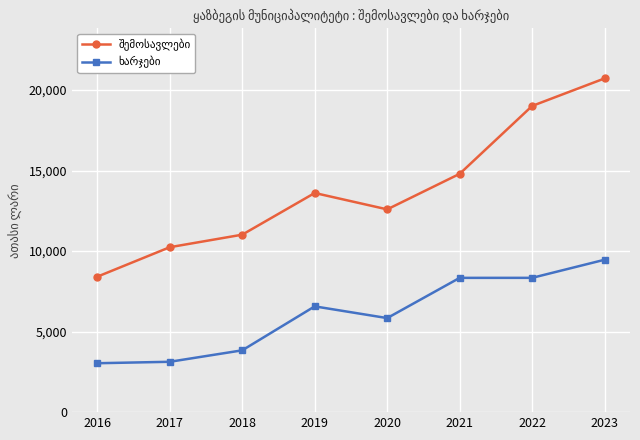

Which category has the highest value across all series?

2023